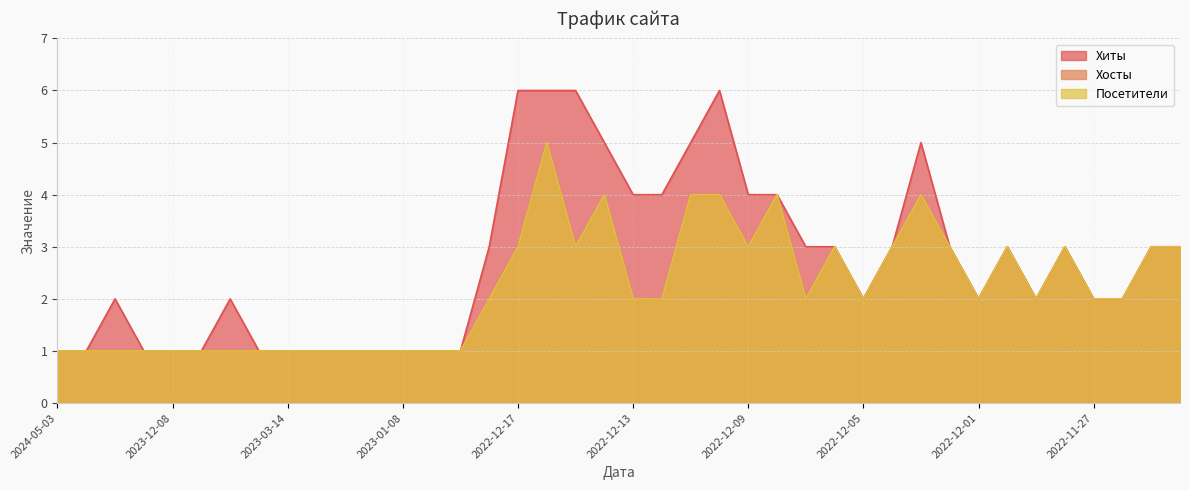

True or false: Хосты and Посетители cross at least once.

False